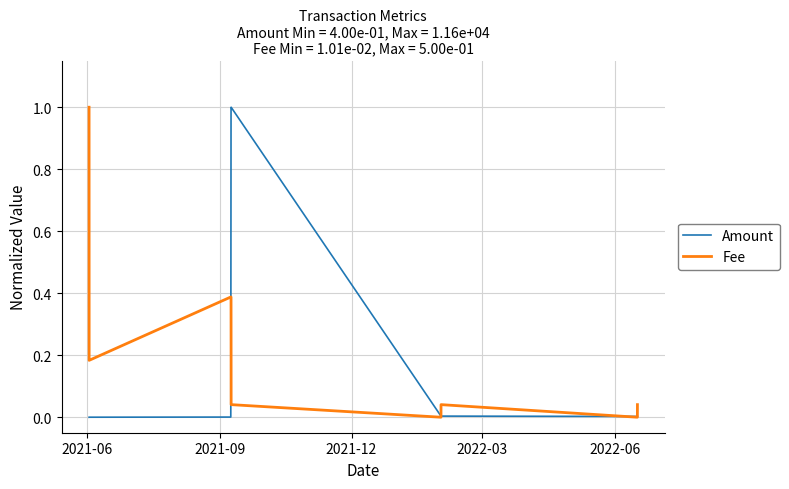

What is the highest value of the Amount series?

1.0